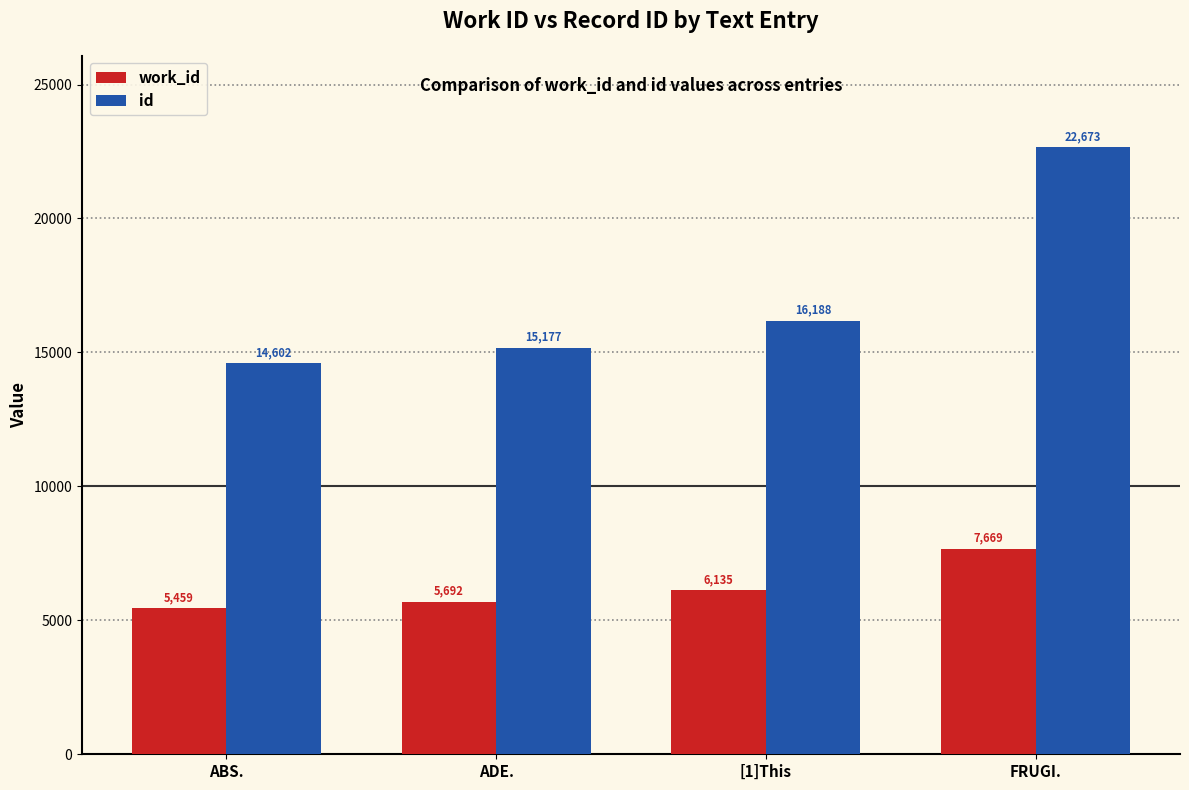

What are all the series names shown in the legend?

work_id, id